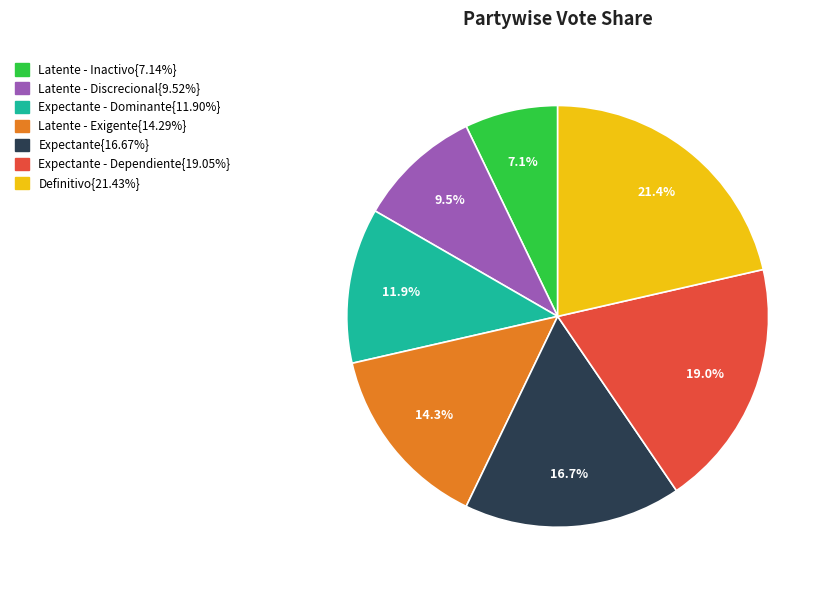

Is there a majority slice in this chart?

No